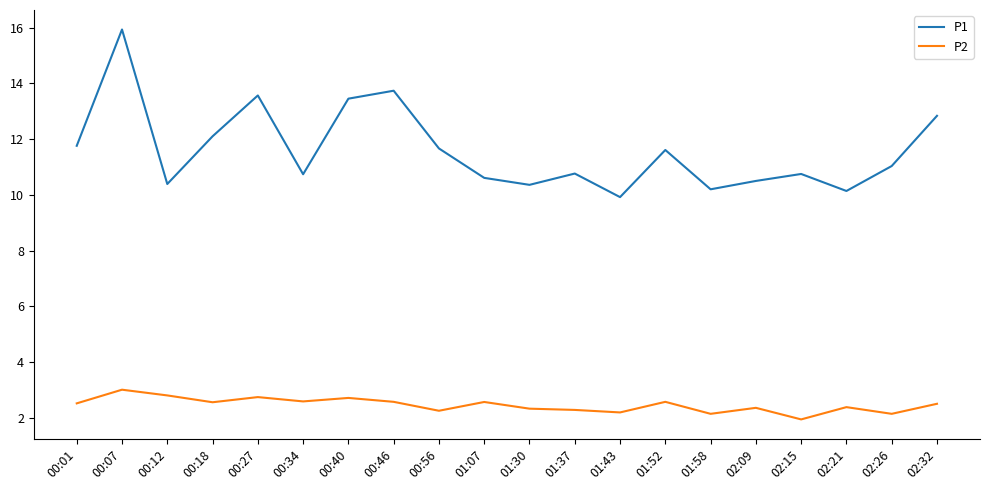

Does the chart display data point markers on the line(s)?

No